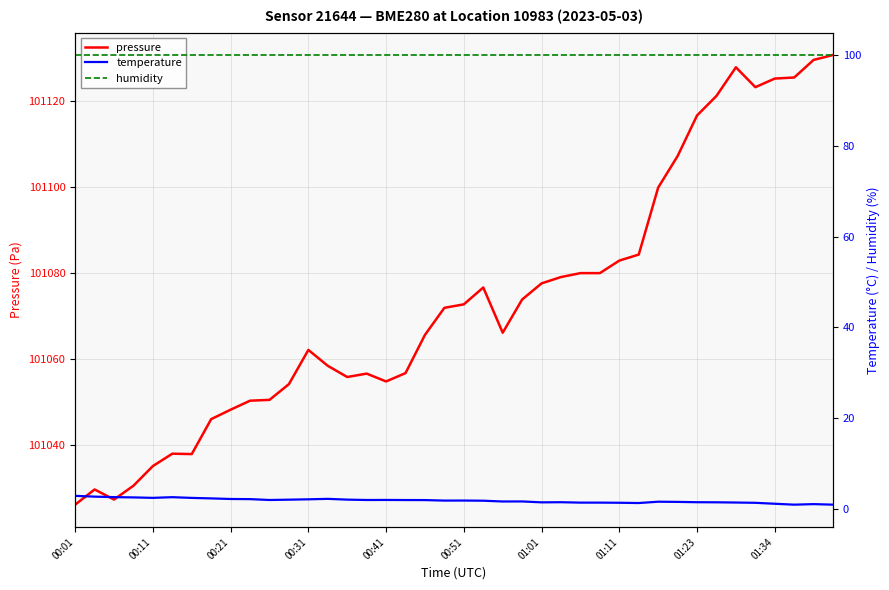

True or false: humidity has more than 0 interior local peaks.

False